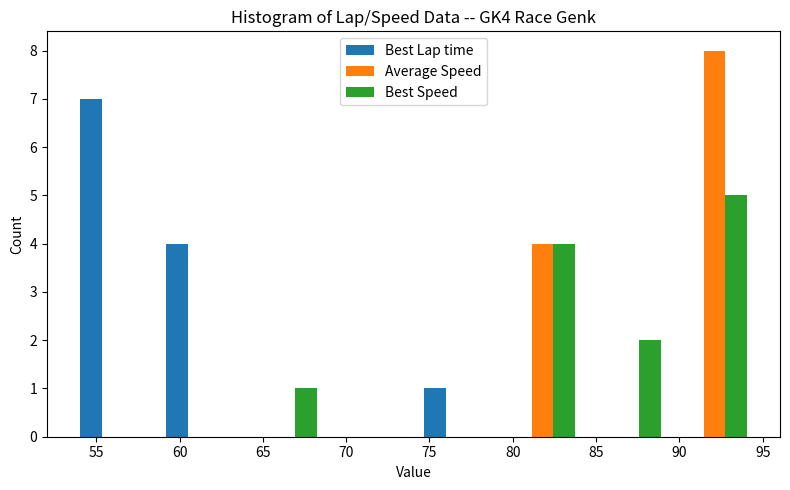

Reading left to right, transcribe this chart: for each range on the x-axis, give the height of each series' bar. Neither the bar edges nor the heights are printed on the chart, so give them approximately, as read against the axes.

53.5 to 58.5: Best Lap time=7	Average Speed=0	Best Speed=0
58.5 to 63.5: Best Lap time=4	Average Speed=0	Best Speed=0
63.5 to 69.0: Best Lap time=0	Average Speed=0	Best Speed=1
69.0 to 74.0: Best Lap time=0	Average Speed=0	Best Speed=0
74.0 to 79.0: Best Lap time=1	Average Speed=0	Best Speed=0
79.0 to 84.5: Best Lap time=0	Average Speed=4	Best Speed=4
84.5 to 89.5: Best Lap time=0	Average Speed=0	Best Speed=2
89.5 to 94.5: Best Lap time=0	Average Speed=8	Best Speed=5